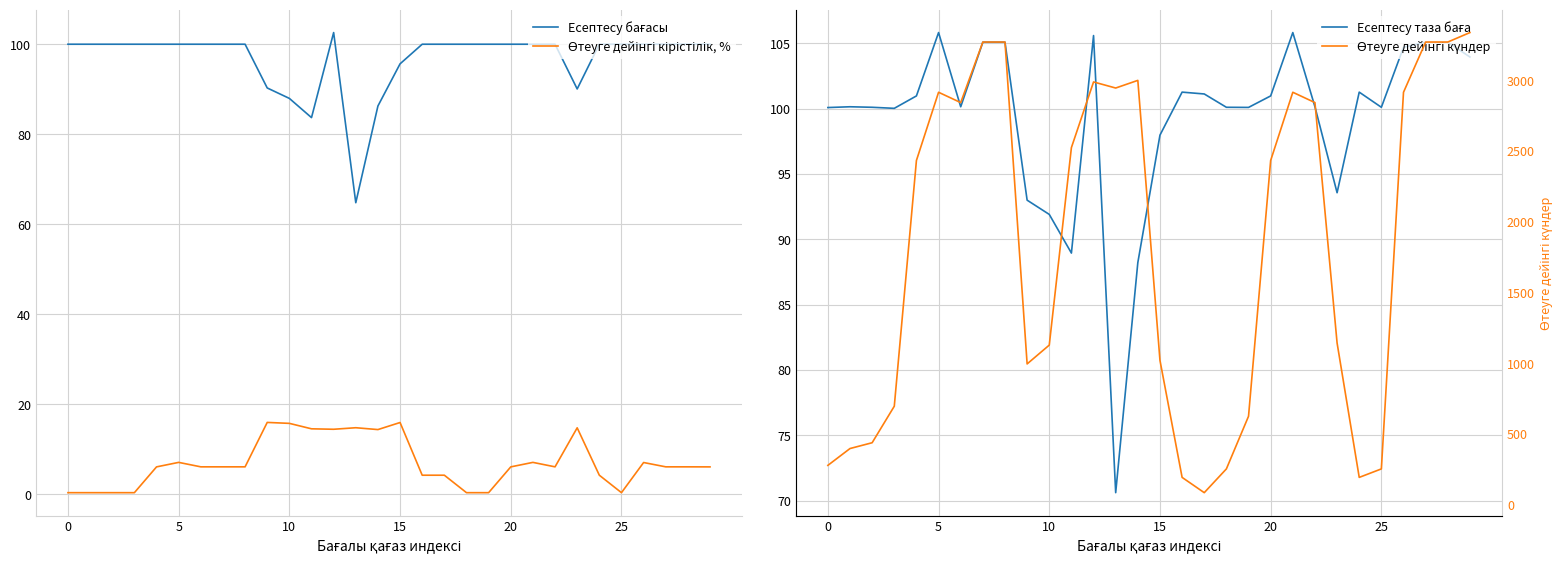

How many data points in Өтеуге дейінгі күндер are less than 2433?

14